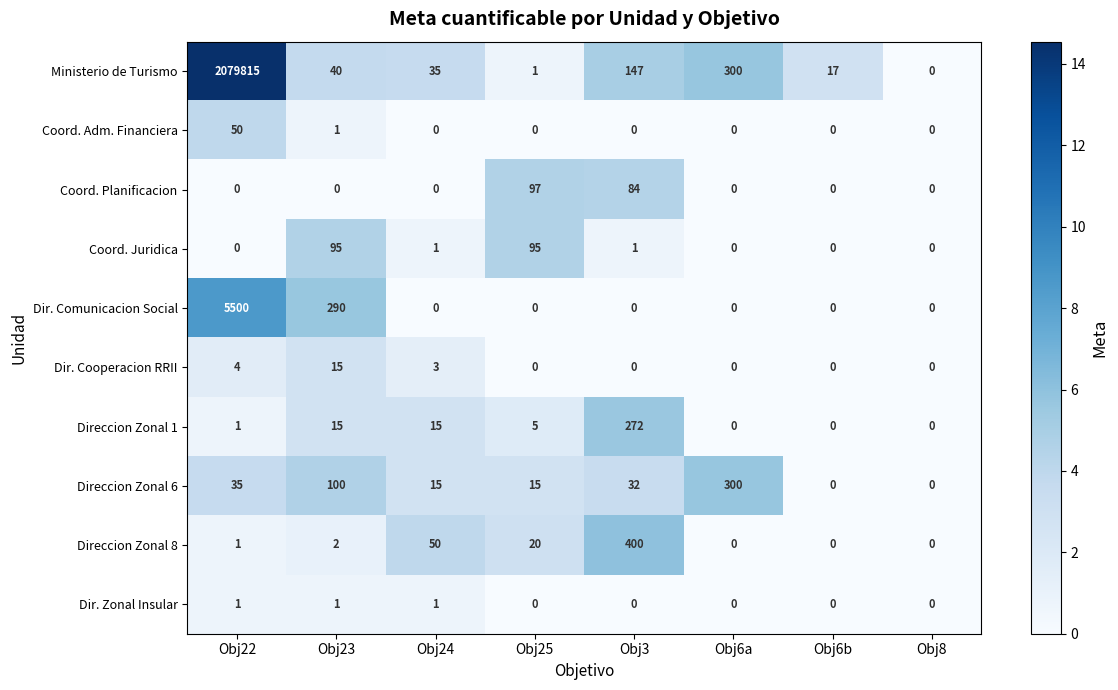

Which series changed the most between Obj23 and Obj8?

Dir. Comunicacion Social